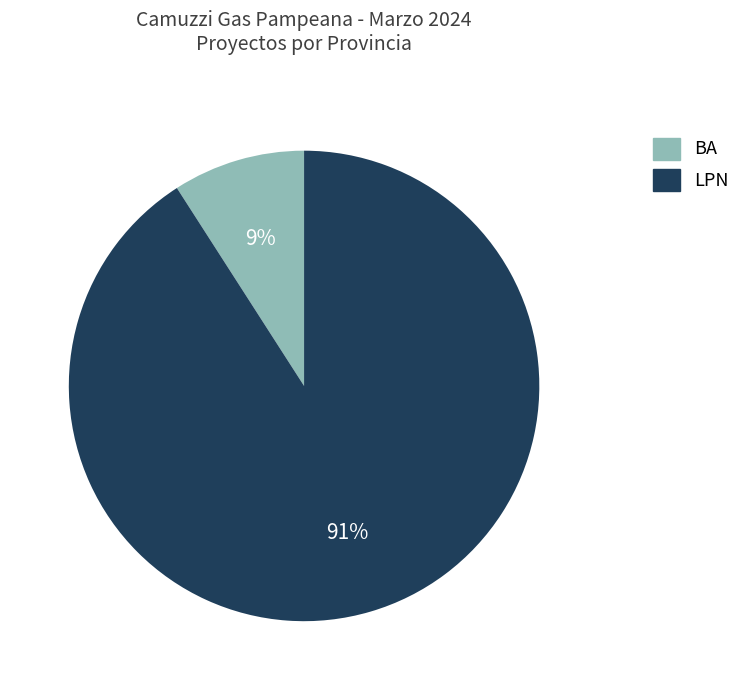

The BA slice represents 9% of the pie. True or false?

True